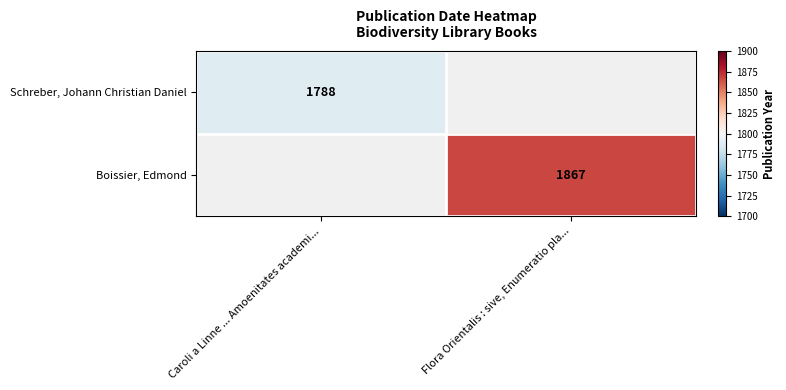

At which category does the chart reach its peak across all series?

Flora Orientalis : sive, Enumeratio pla...